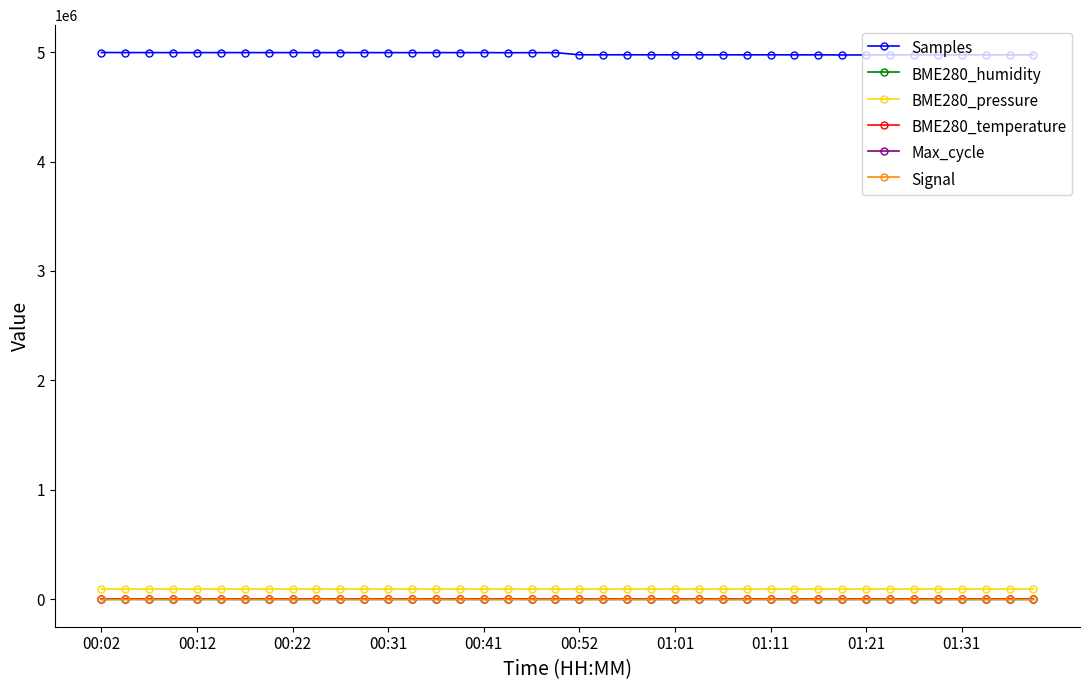

How many values in the BME280_humidity series exceed 68?

22